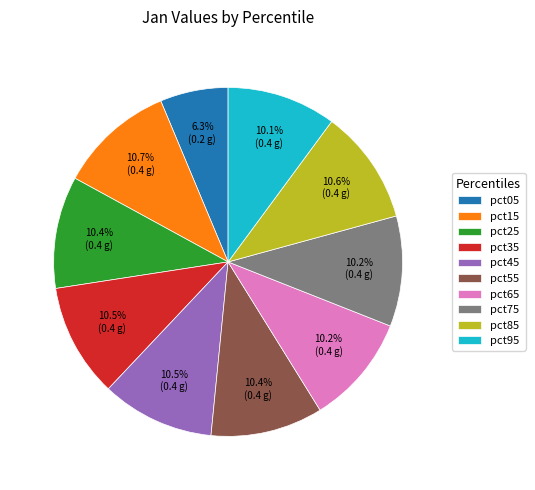

Combined, do pct45 and pct85 account for over 50%?

No